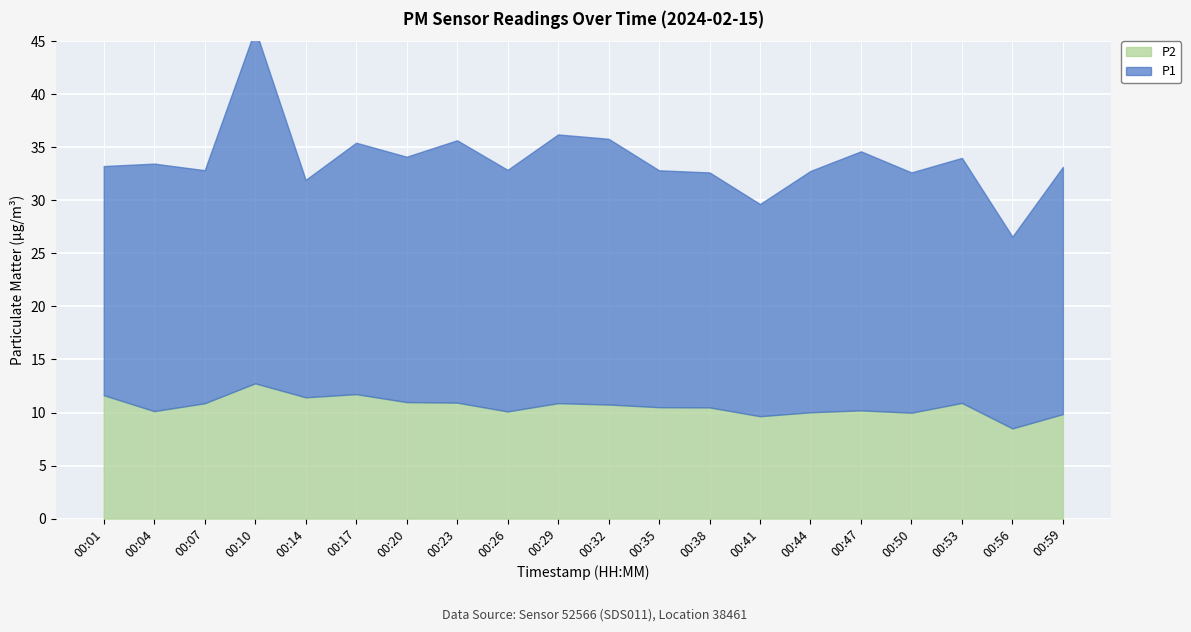

What is the difference between the P2 values at 00:38 and 00:20?

0.5